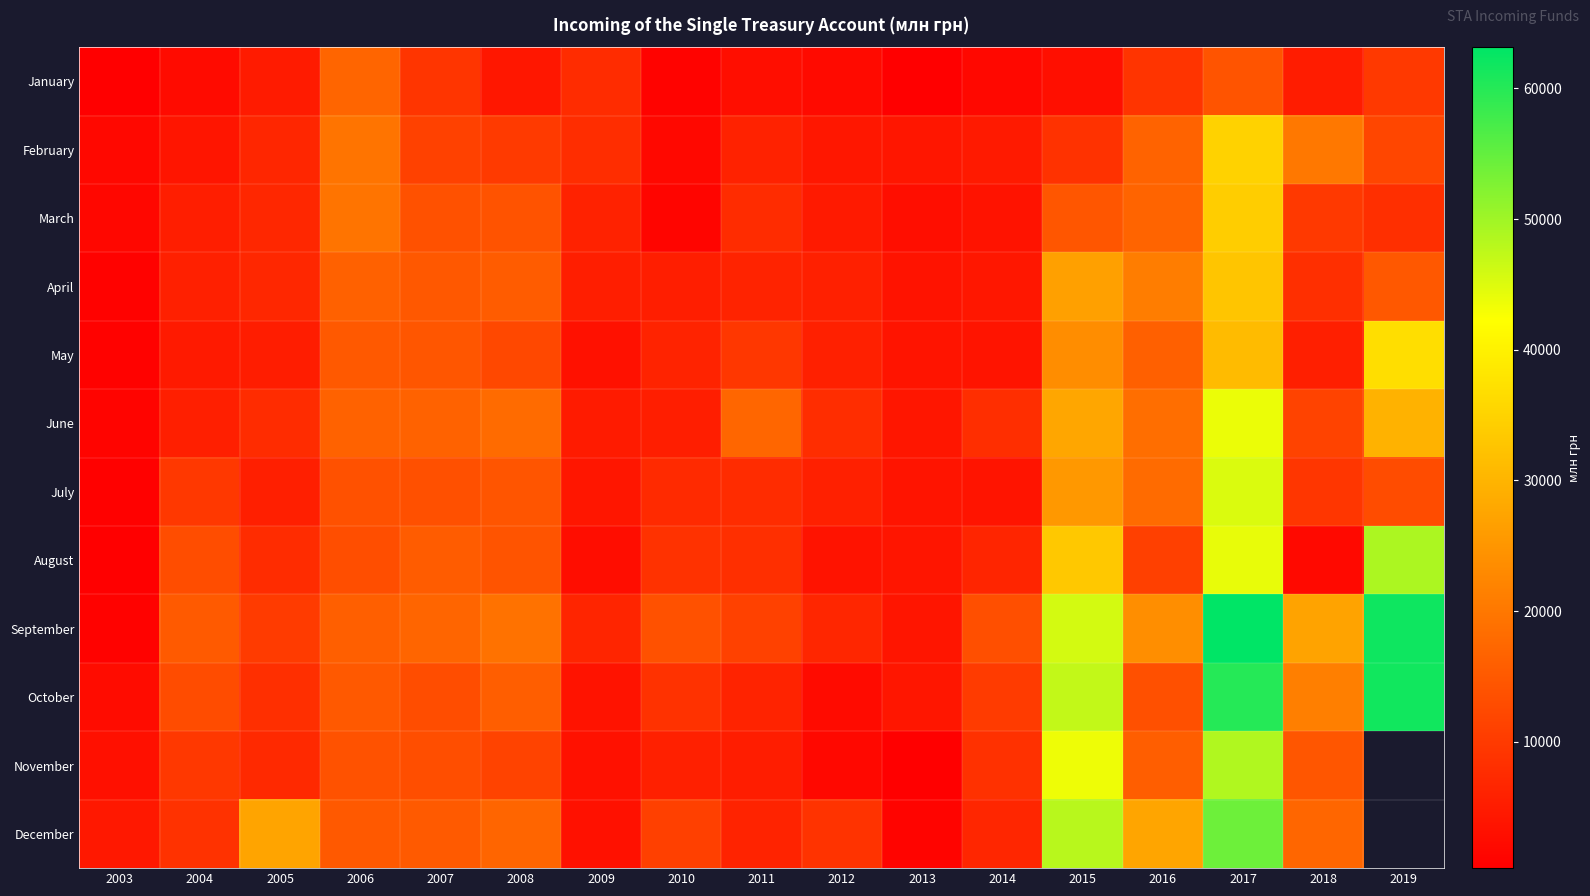

Which has a higher value, 2015 or 2004?

2015